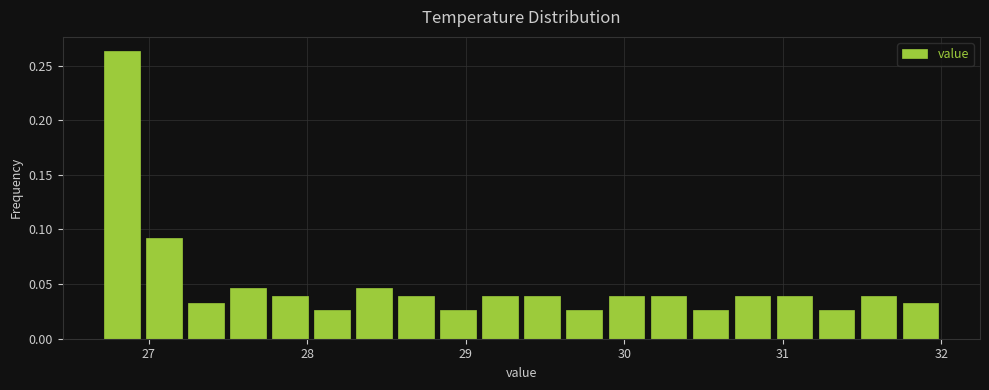

Read against the x-axis, roughly where is the centre of the tallest bar?

26.8